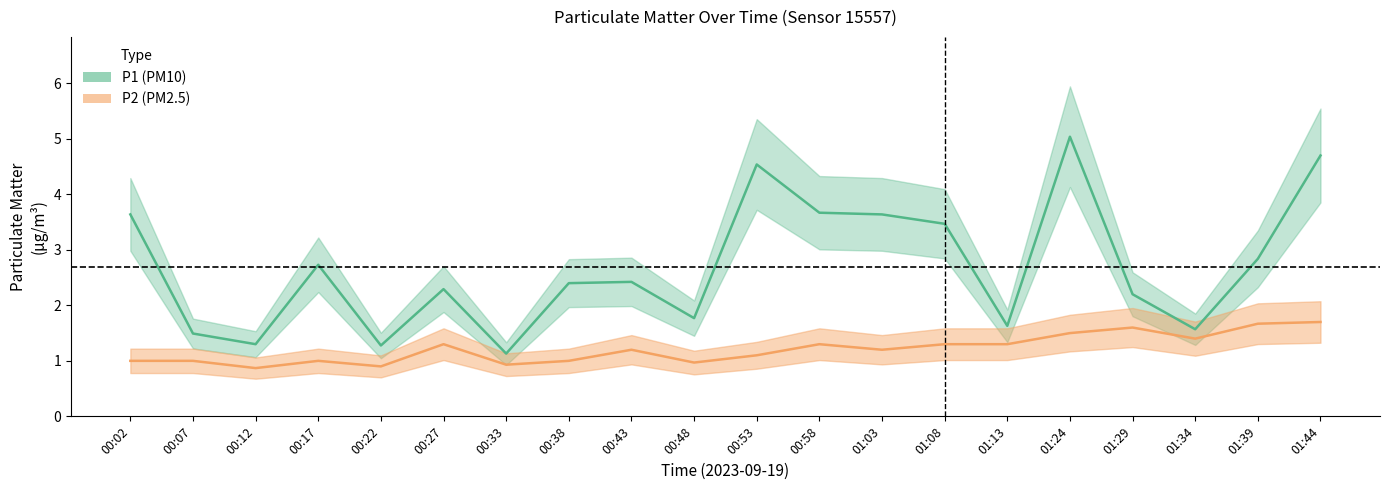

Rank the series by their average value, from lowest to highest.

P2, P1